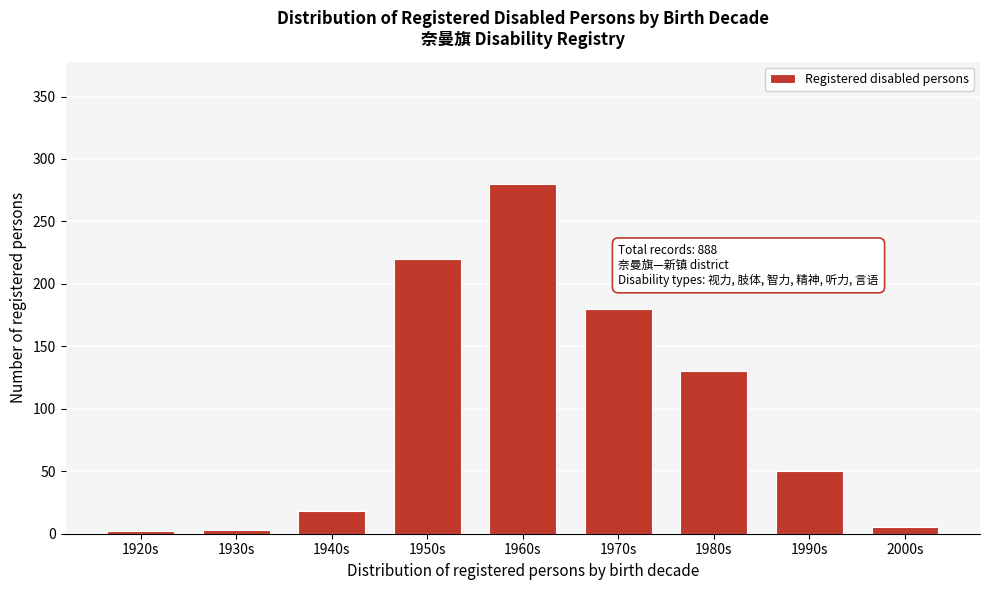

At which label is the value closest to 141?

1980s